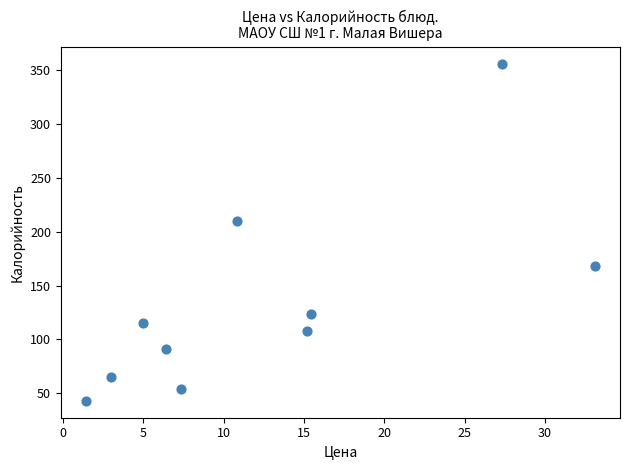

What is the average X value?

12.5